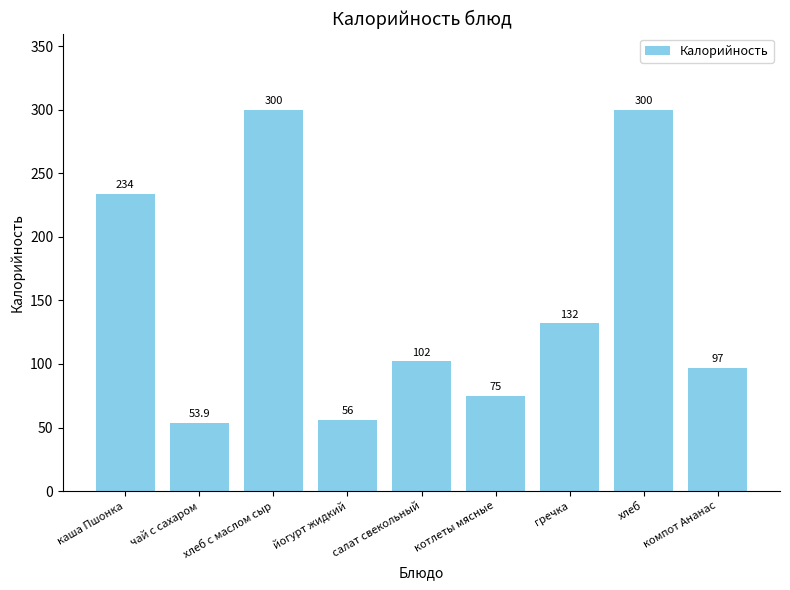

Reading left to right, transcribe all the data shown in this chart.

каша Пшонка=234.0	чай с сахаром=53.9	хлеб с маслом сыр=300.0	йогурт жидкий=56.0	салат свекольный=102.0	котлеты мясные=75.0	гречка=132.0	хлеб=300.0	компот Ананас=97.0